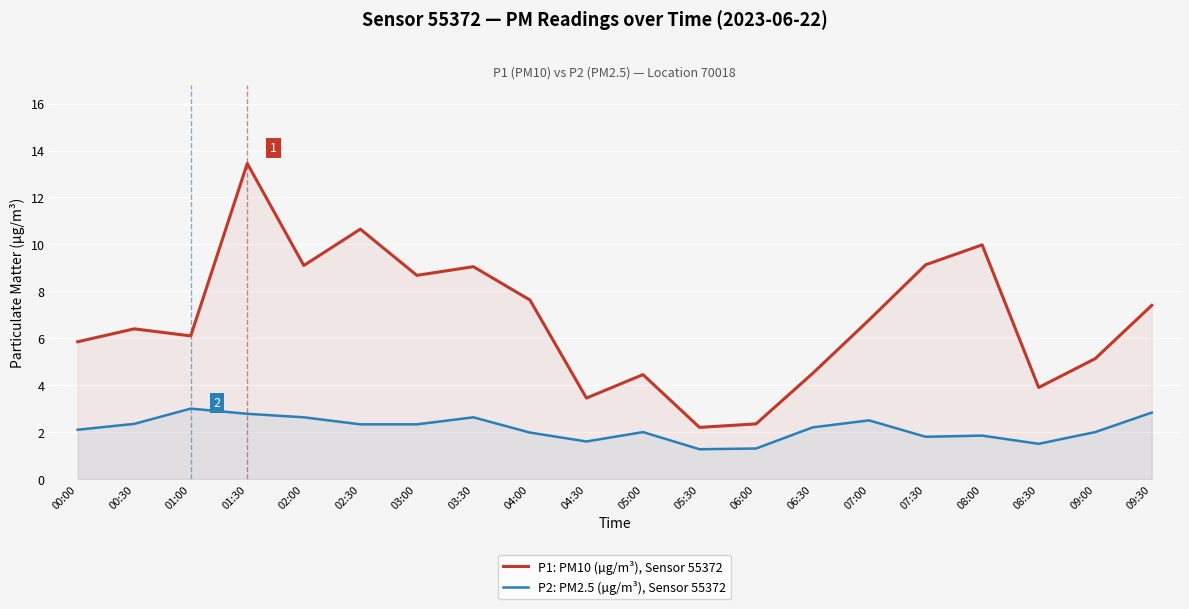

Between 04:00 and 08:30, which is larger?

04:00